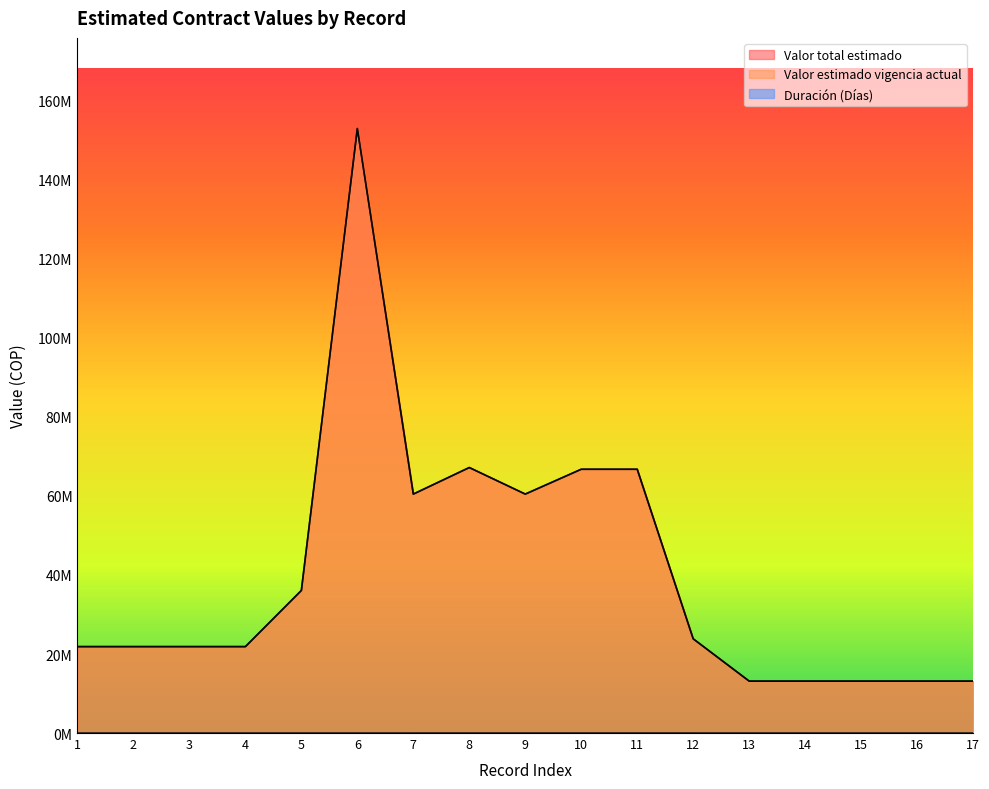

Which category has the highest value in the Valor estimado vigencia actual series?

6